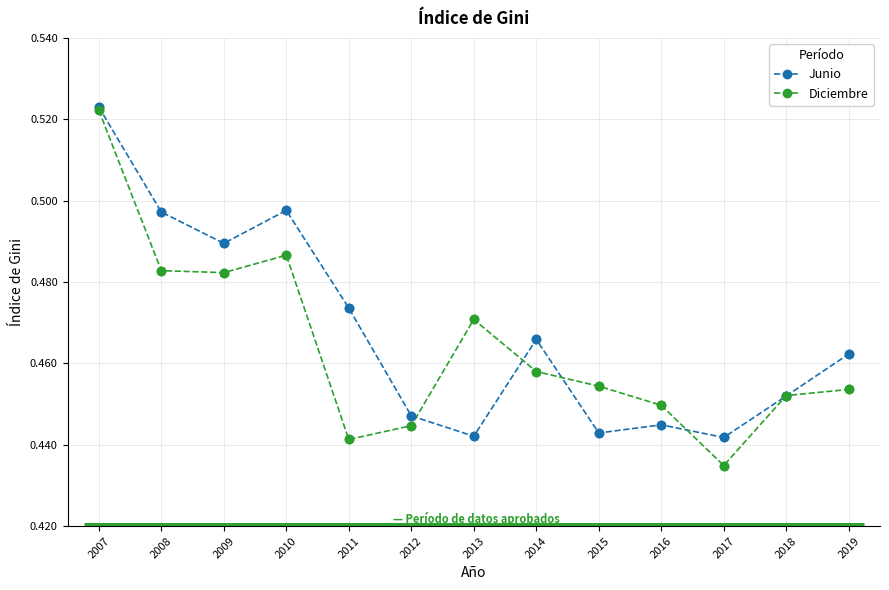

What are all the series names shown in the legend?

Junio, Diciembre